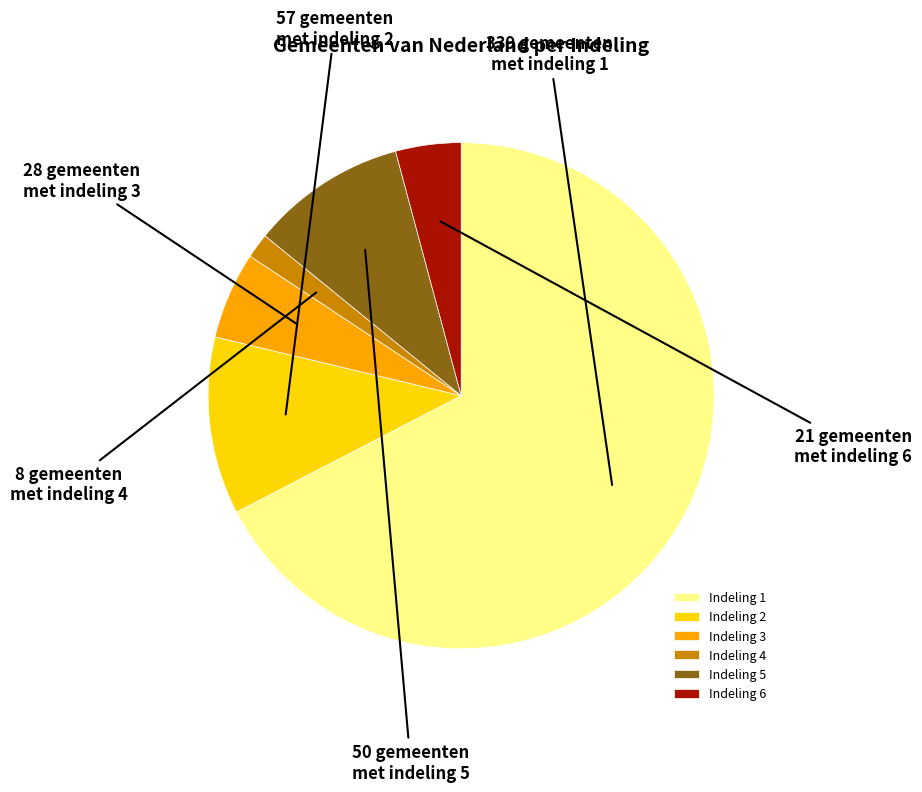

Do Indeling 3 and Indeling 1 together represent more than half of the pie?

Yes